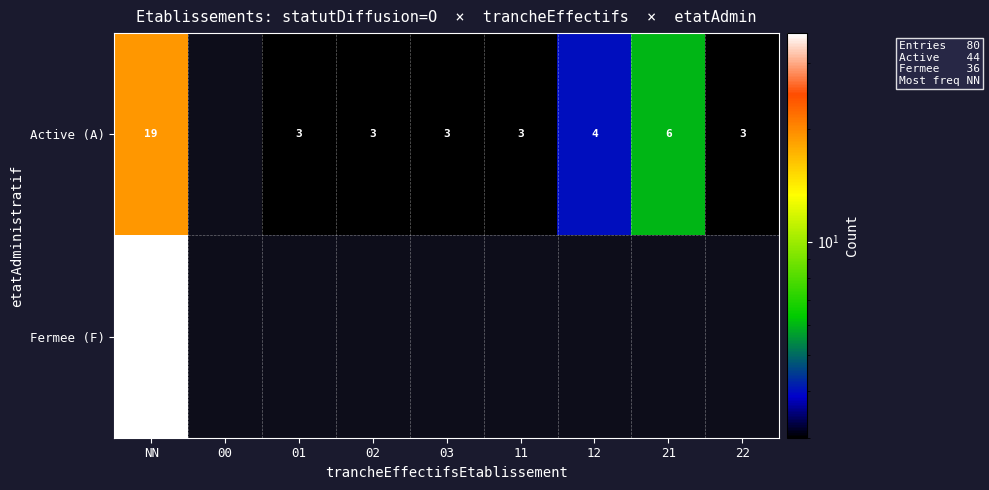

Is it true that Active (A) equals 3 at 02?

True